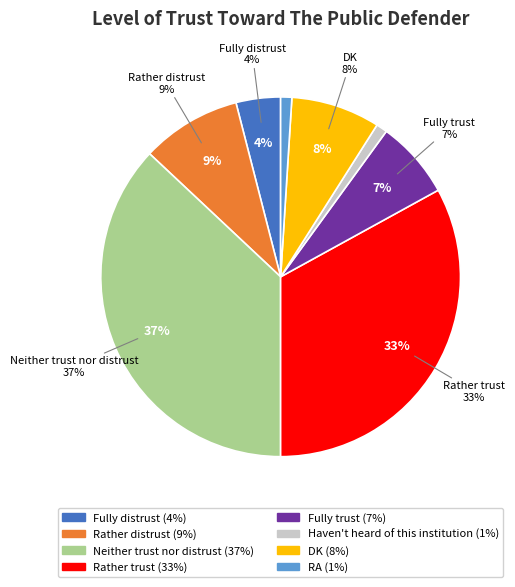

Is there any slice that represents more than half of the pie?

No